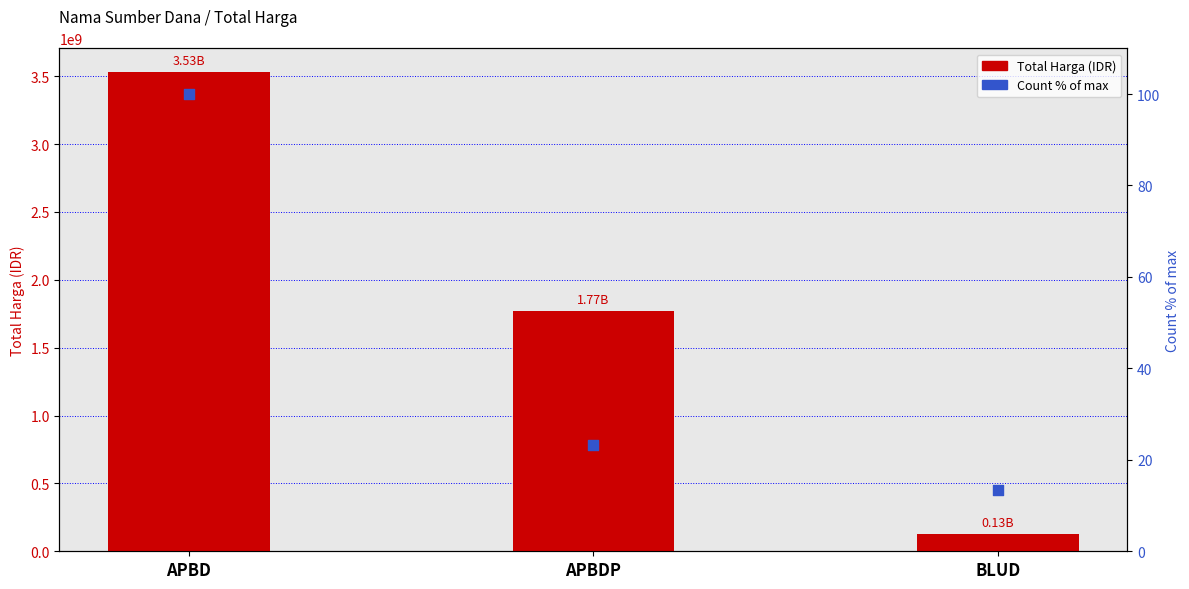

Which series has the largest total across all categories?

Total Harga